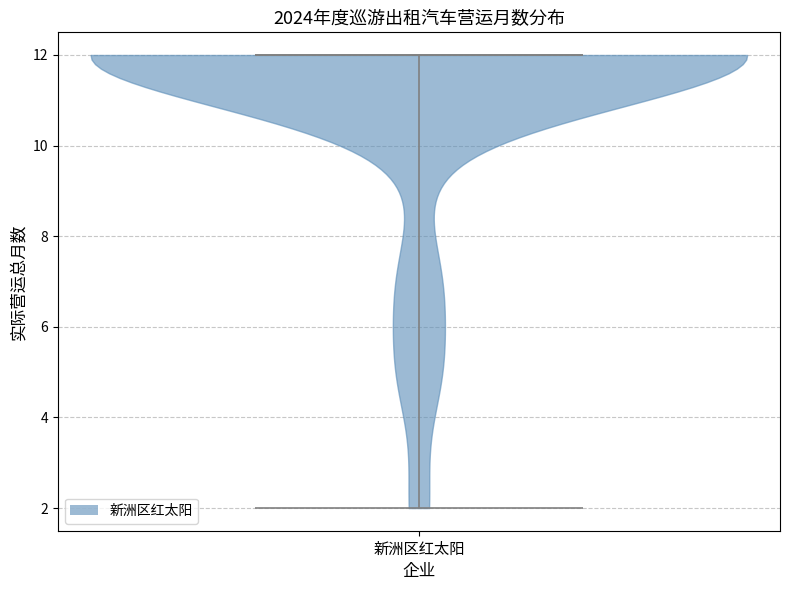

What is the lowest point the violin for 新洲区红太阳 reaches on the y-axis? The values are not printed on the chart, so give them approximately, as read against the axis.

2